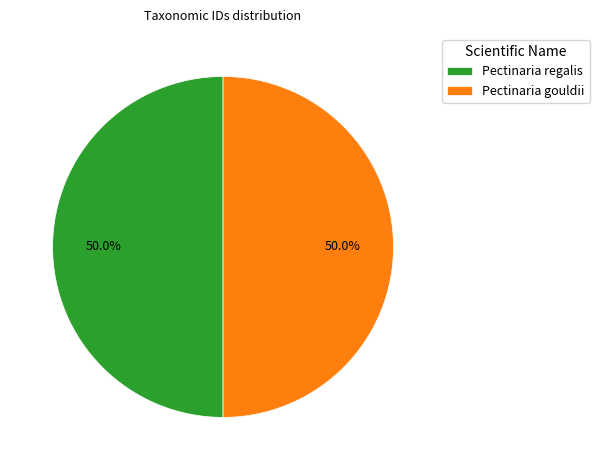

What percentage do Pectinaria gouldii and Pectinaria regalis together represent?

100.0%